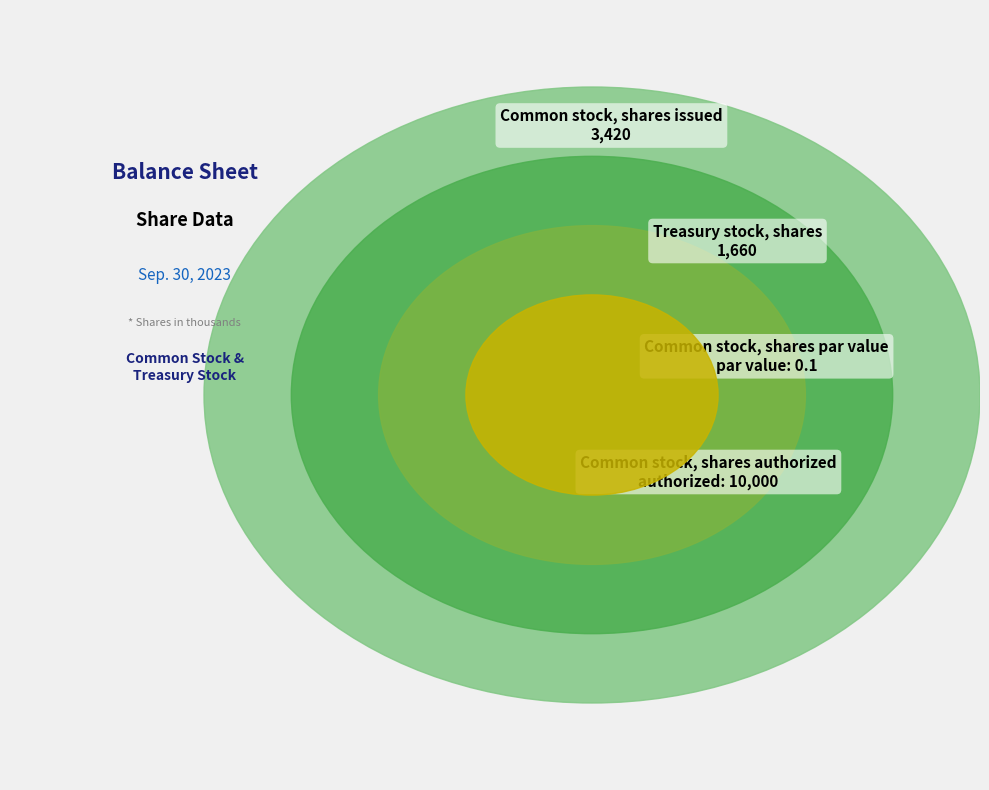

True or false: Common stock, shares par value accounts for 0% of the total.

True